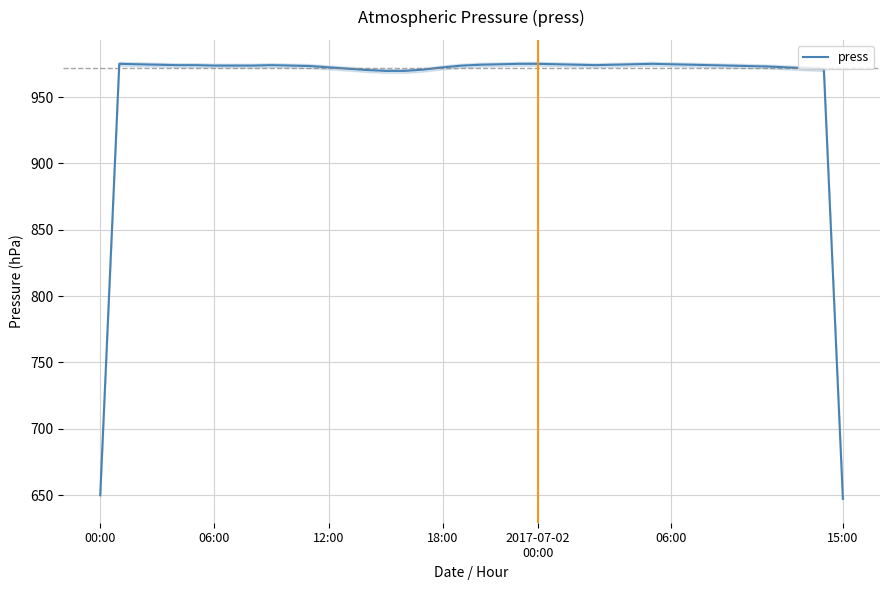

True or false: the data shows 974.0 at 32.

True